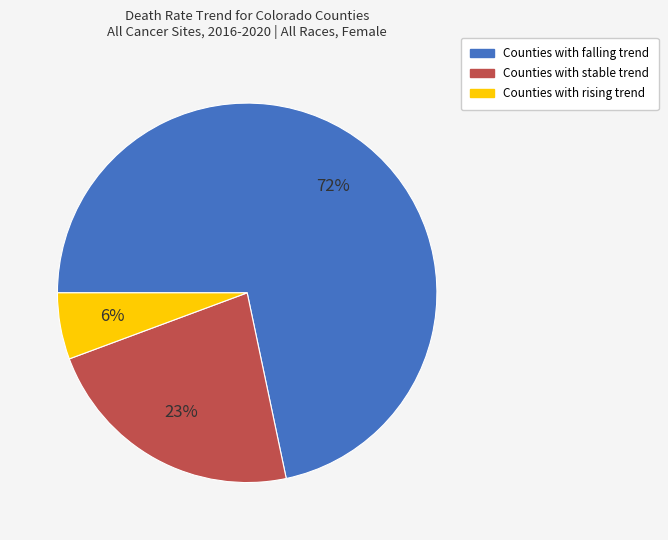

Is there a majority slice in this chart?

Yes